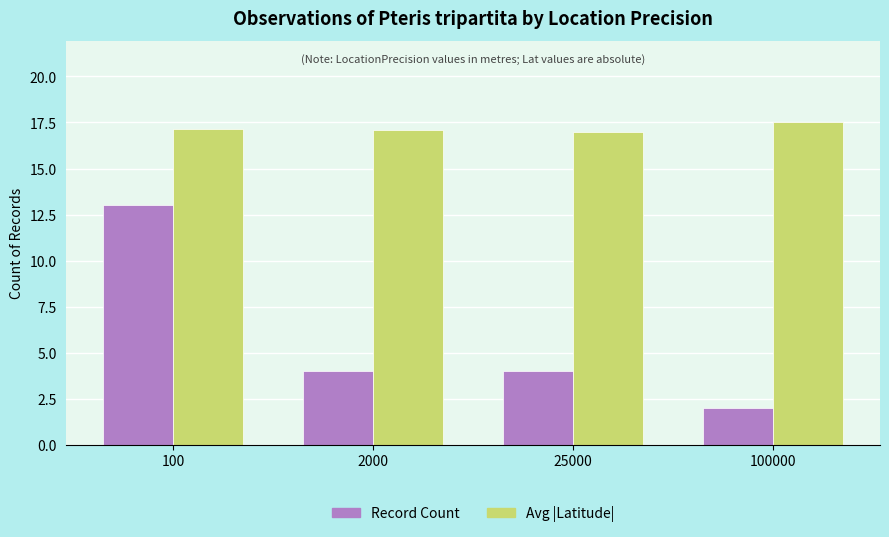

What is the approximate value of Record Count at 2000?

4.0